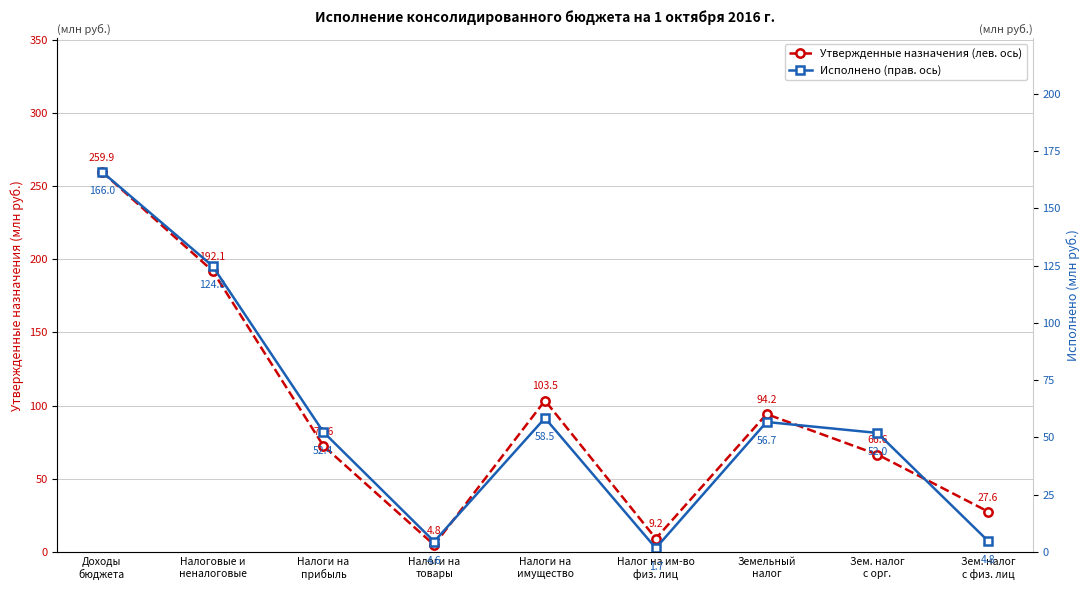

What is the value of the Исполнено (прав. ось) point at the 6th from the left?

1.7